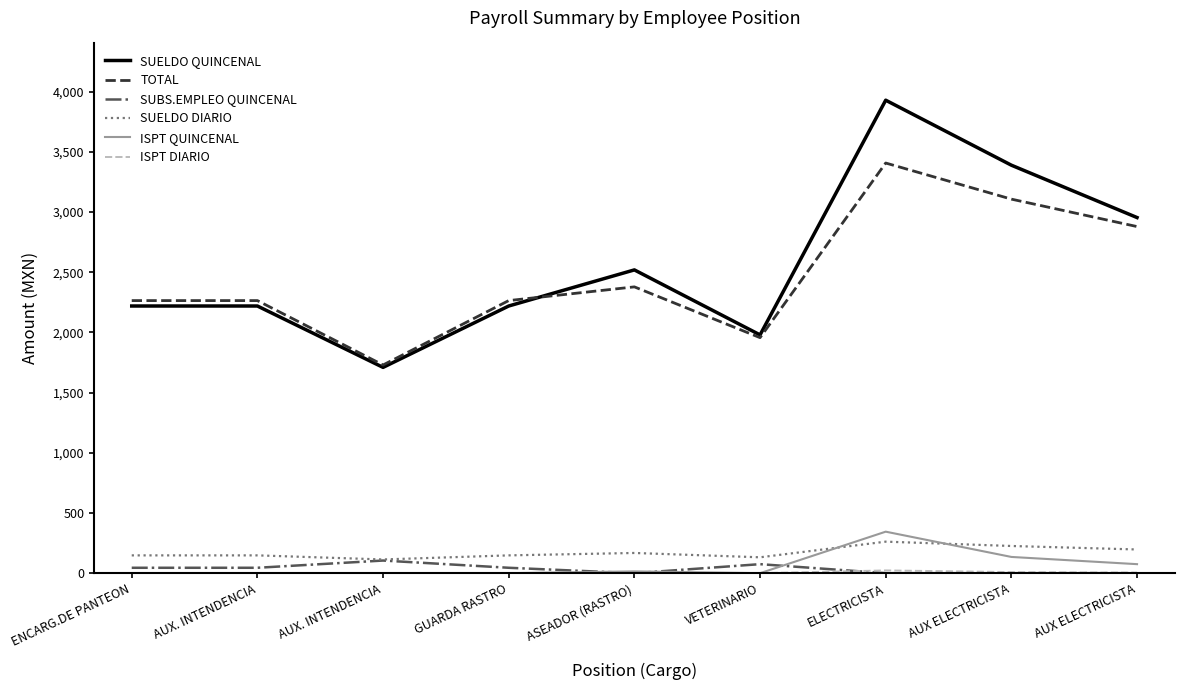

How many lines are shown in the chart?

6